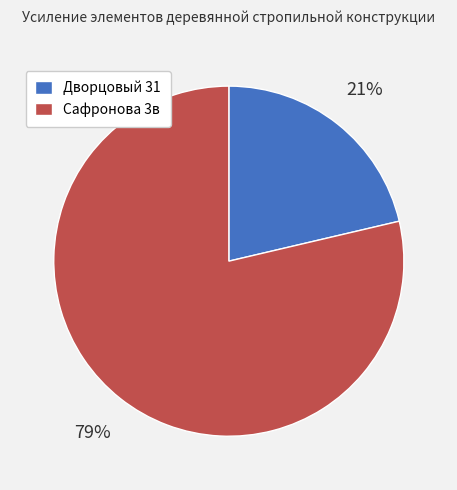

Approximately how many times larger is the value at Дворцовый 31 compared to Сафронова 3в?

0.3